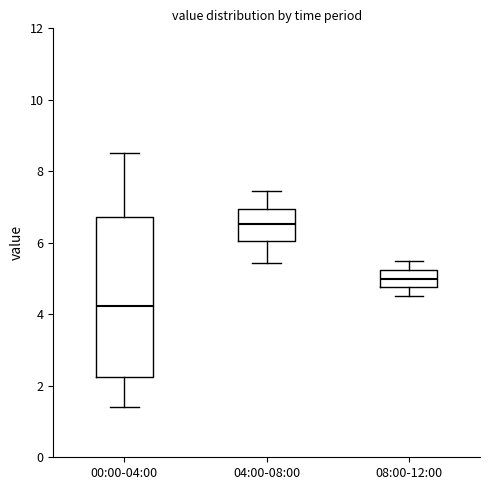

Which box has the highest median line?

04:00-08:00